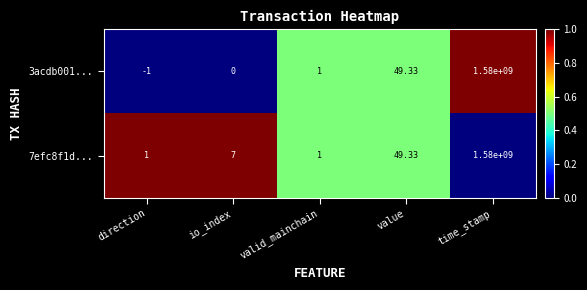

Rank the categories by 3acdb001... value from lowest to highest.

direction, io_index, valid_mainchain, value, time_stamp